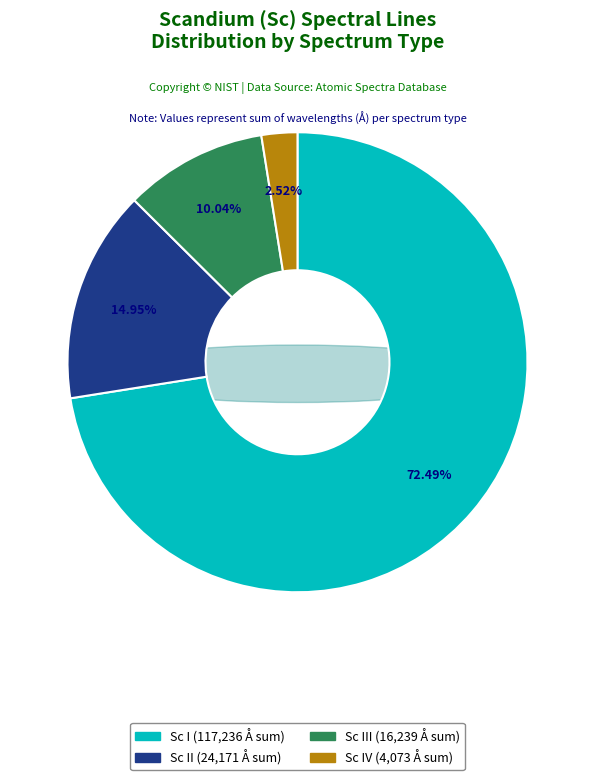

Count the number of slices in the pie.

4